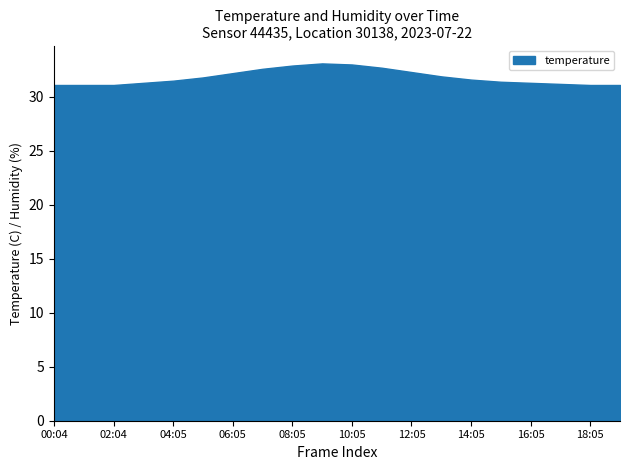

Approximately how many times larger is the value at 02:04 compared to 04:05?

1.0